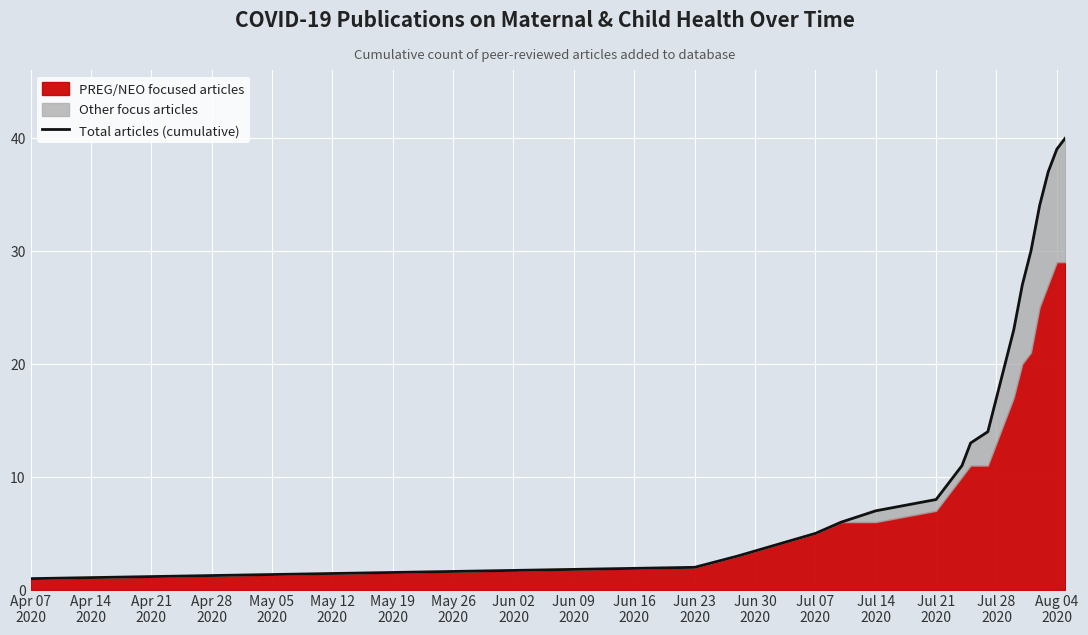

Reading right to left, transcribe all the data shown in this chart.

40	39	37	34	30	27	23	20	17	14	13	11	9	8	7	6	5	3	2	1